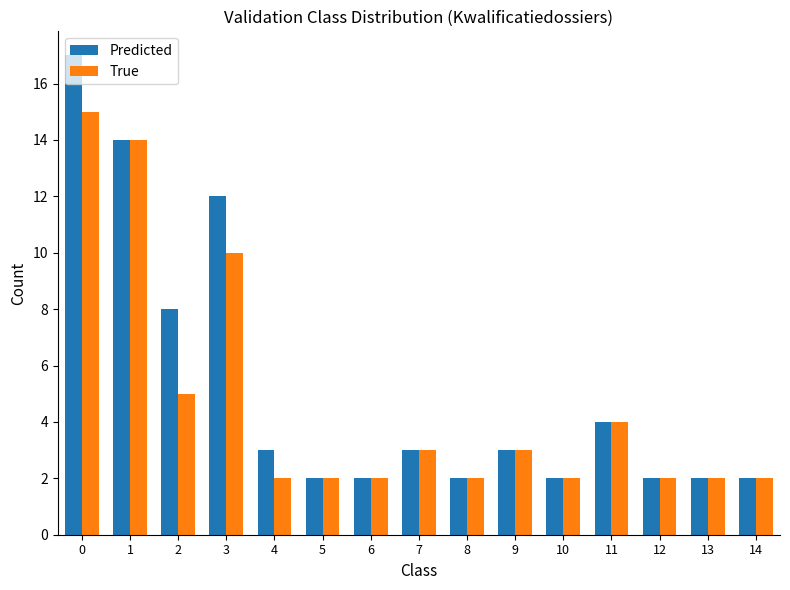

How many bars are there in each group?

2